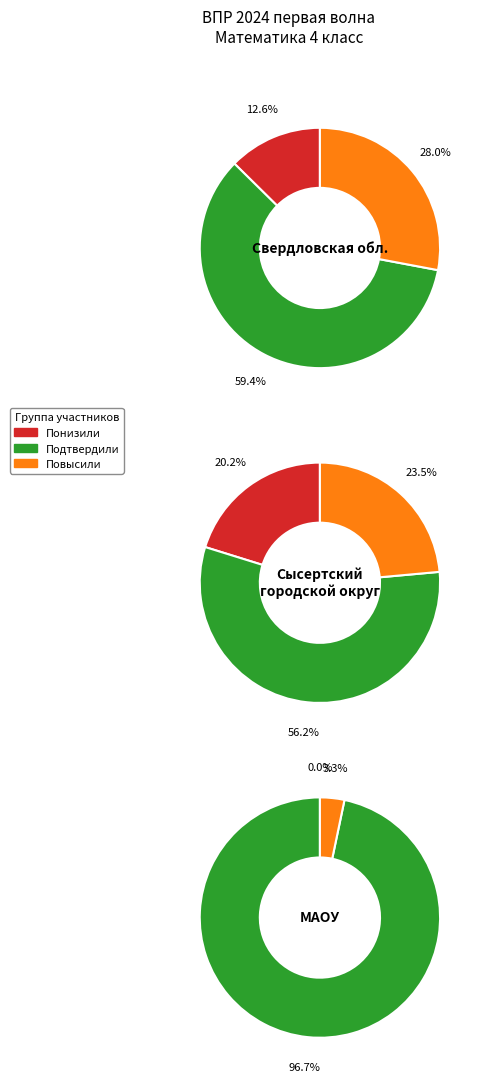

To the nearest percent, what is the difference between the Понизили and Подтвердили slice percentages?

97%